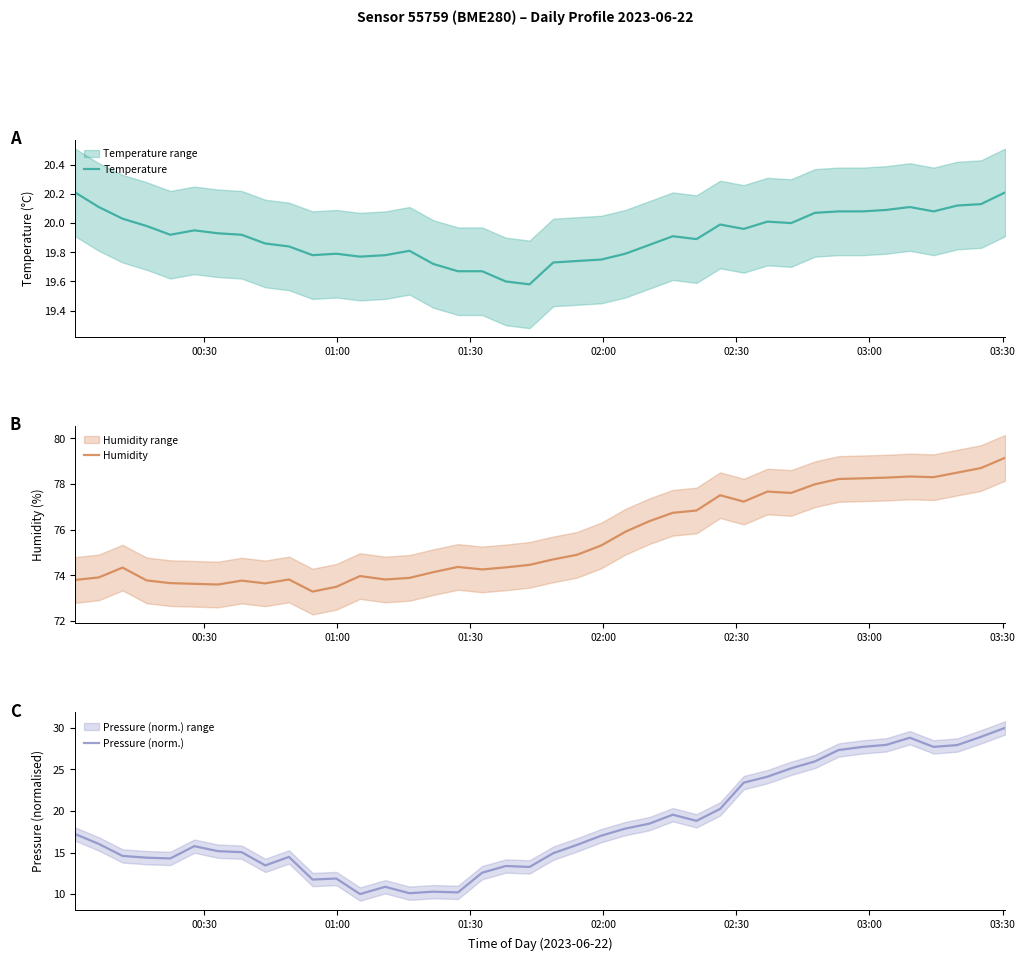

What is the maximum value for Temperature?

20.2